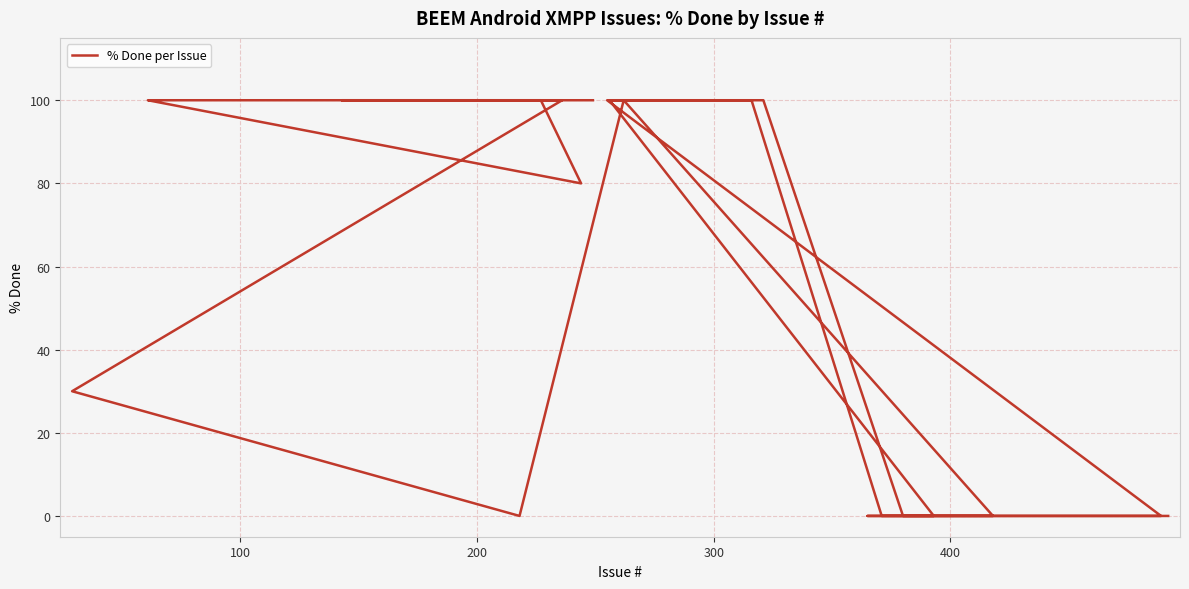

The value at 300 is -51. True or false?

False